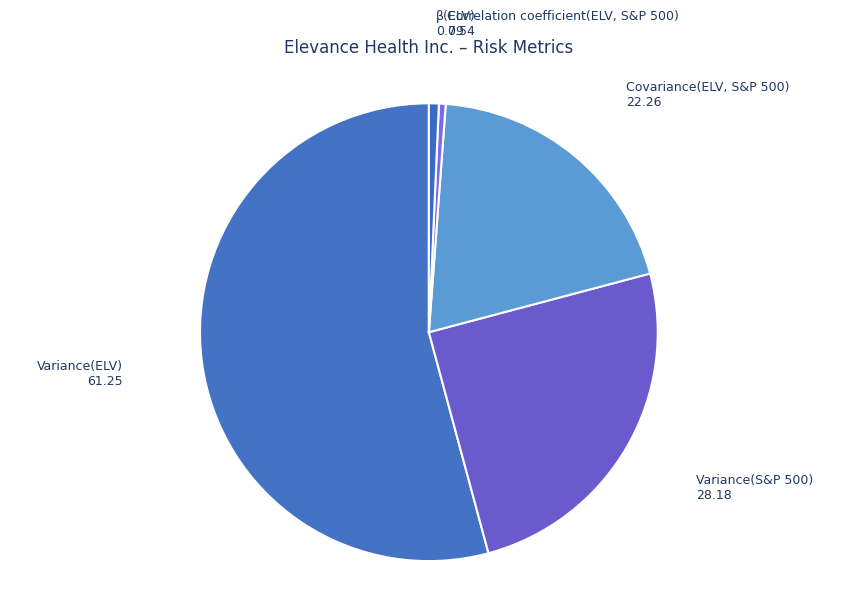

How many slices are in this pie chart?

5